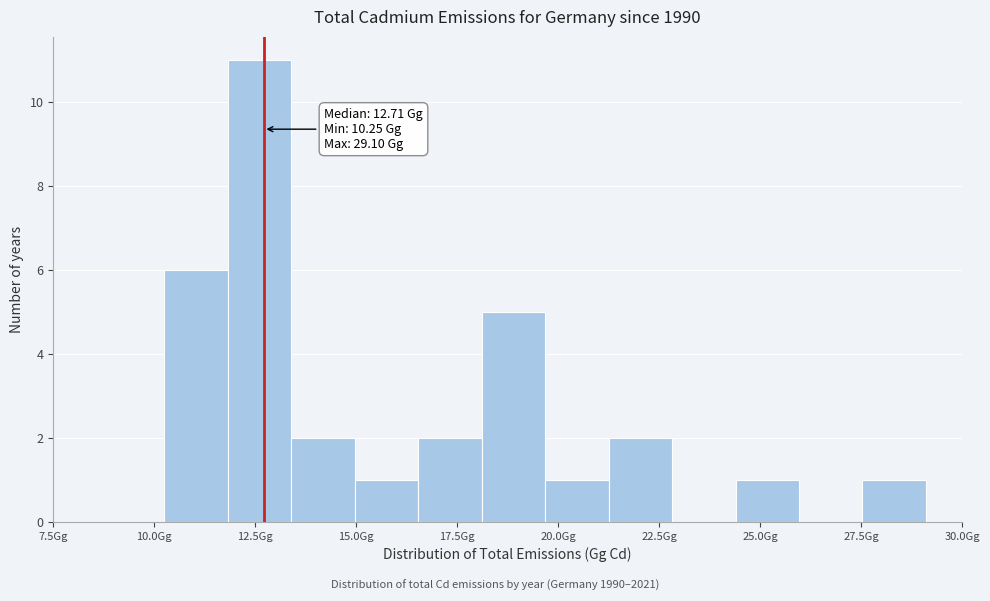

Around what value on the x-axis is the tallest bar? Give the approximate position of its centre, as read against the axis.

12.5